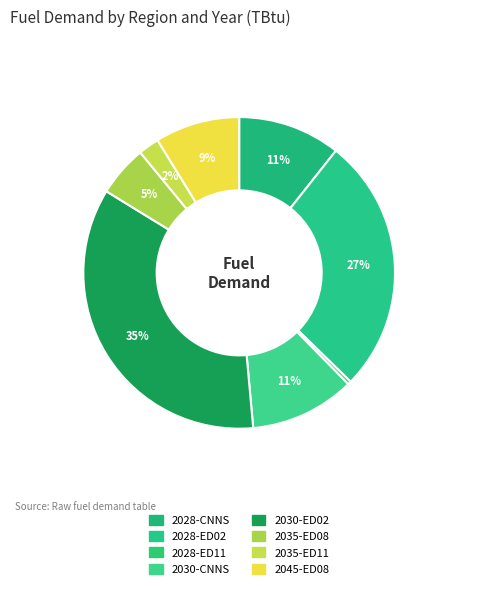

Count the number of slices in the pie.

8